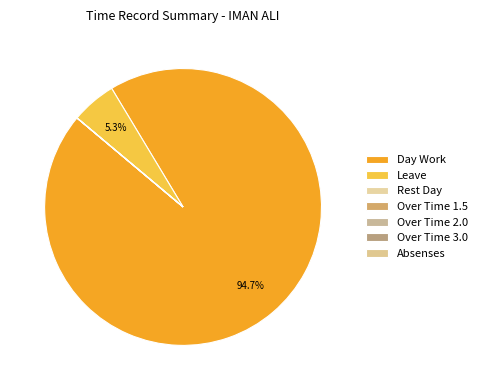

Which category accounts for the majority?

Day Work